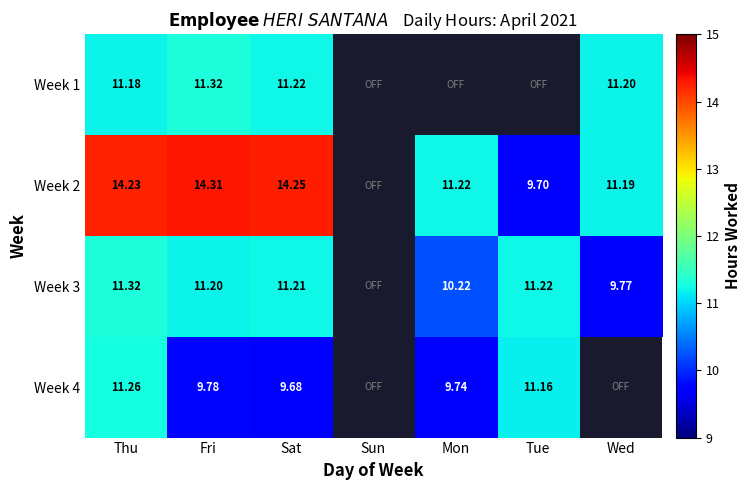

What is the sum of the Week 3 values at Thu and Fri?

22.5